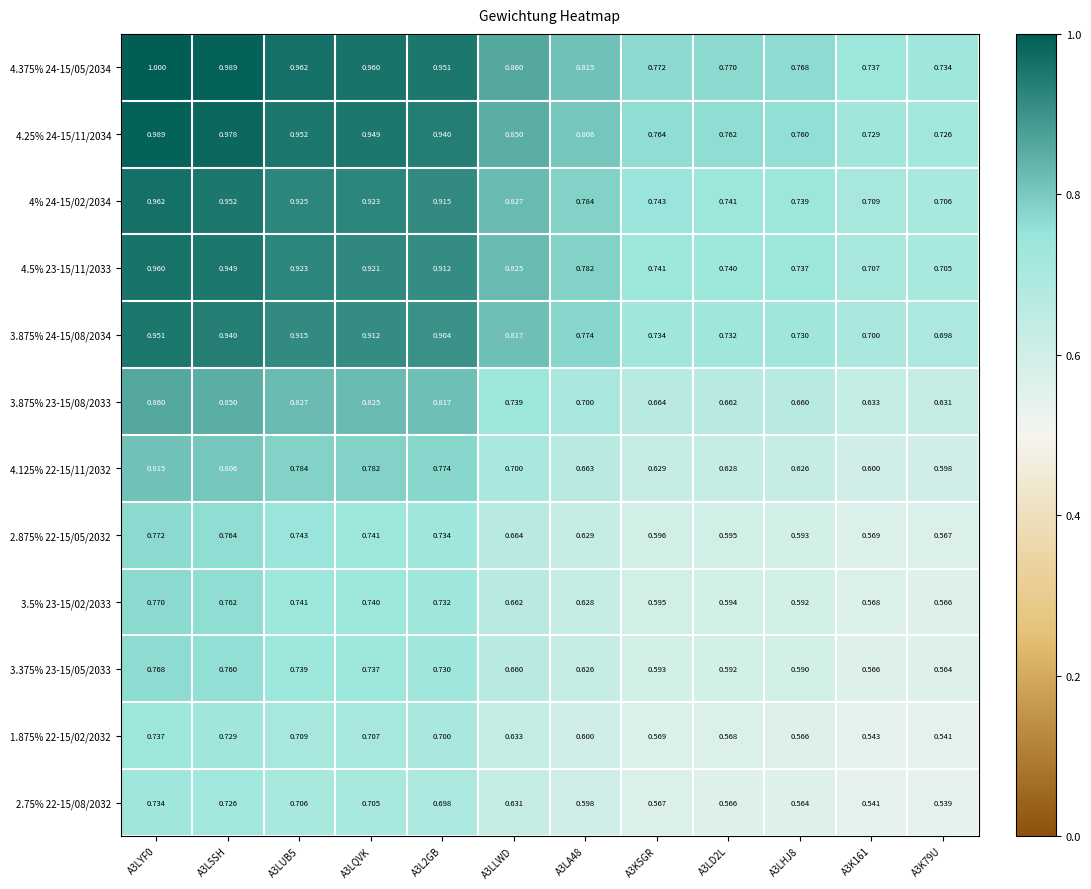

Is the value of 2.875% 22-15/05/2032 at A3LA48 greater than the value of 2.75% 22-15/08/2032 at A3K79U?

Yes